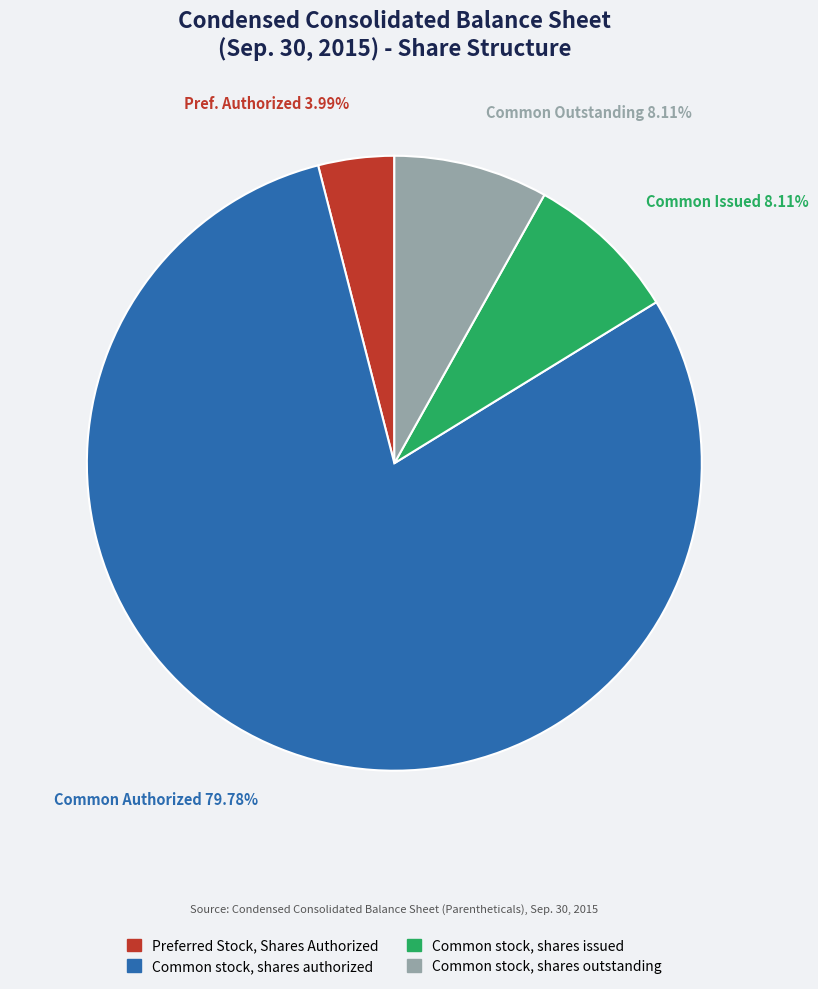

Does any single category account for the majority?

Yes